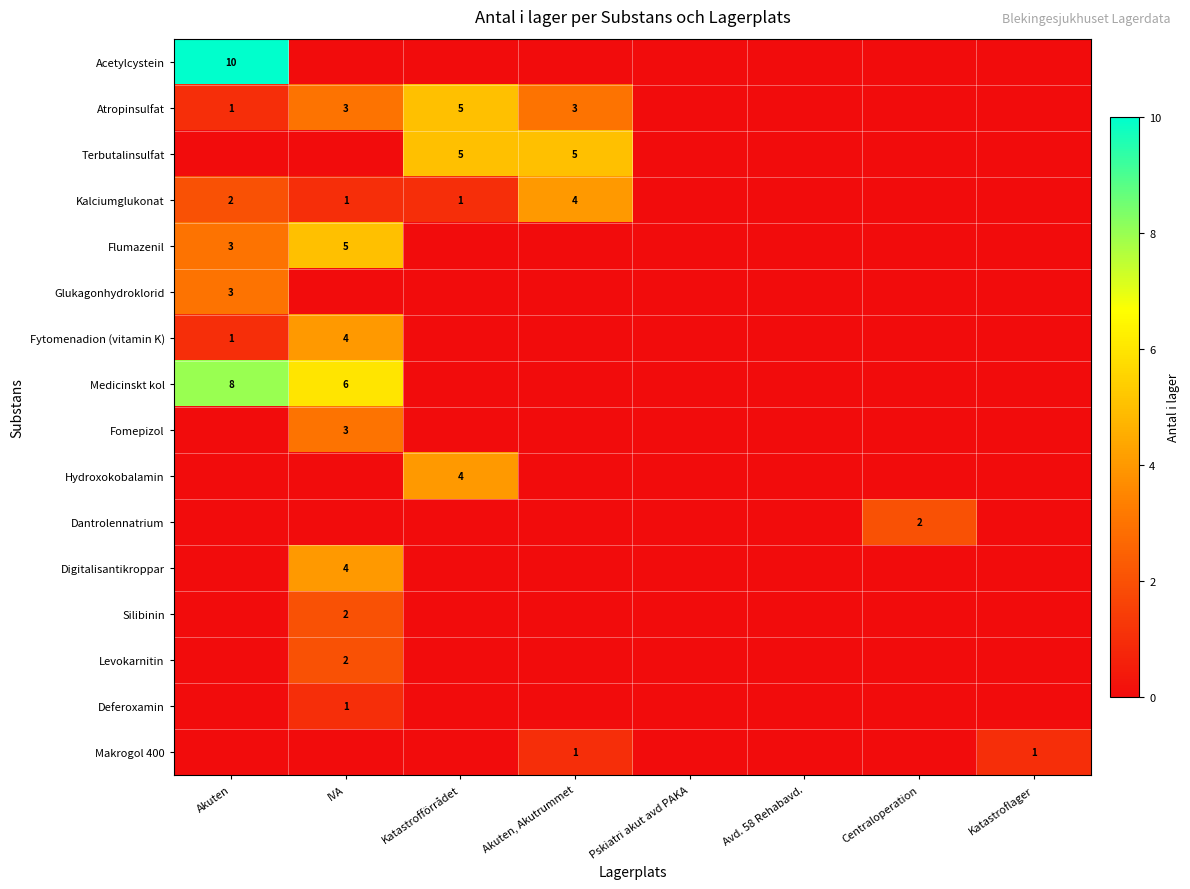

True or false: Silibinin has a value of 4 at IVA.

False